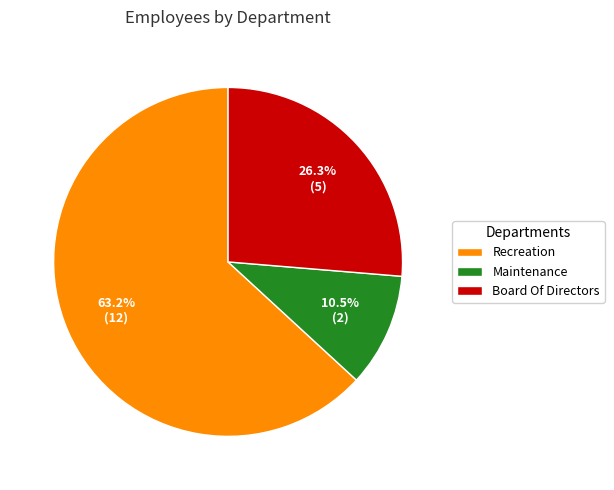

What is the majority slice?

Recreation